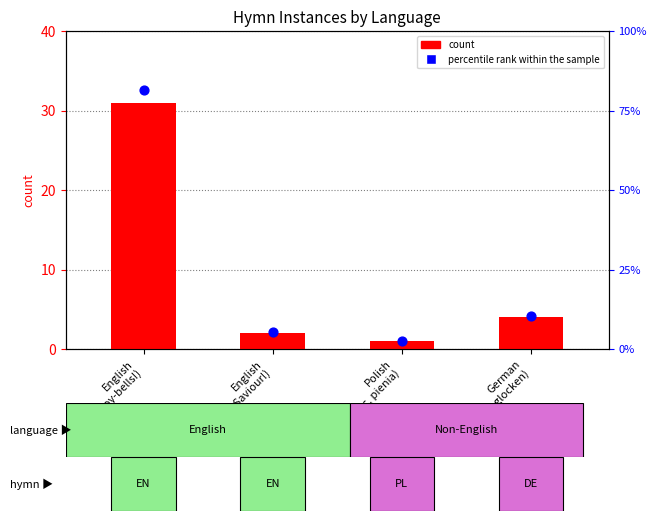

What are all the series names shown in the legend?

count, percentile rank within the sample